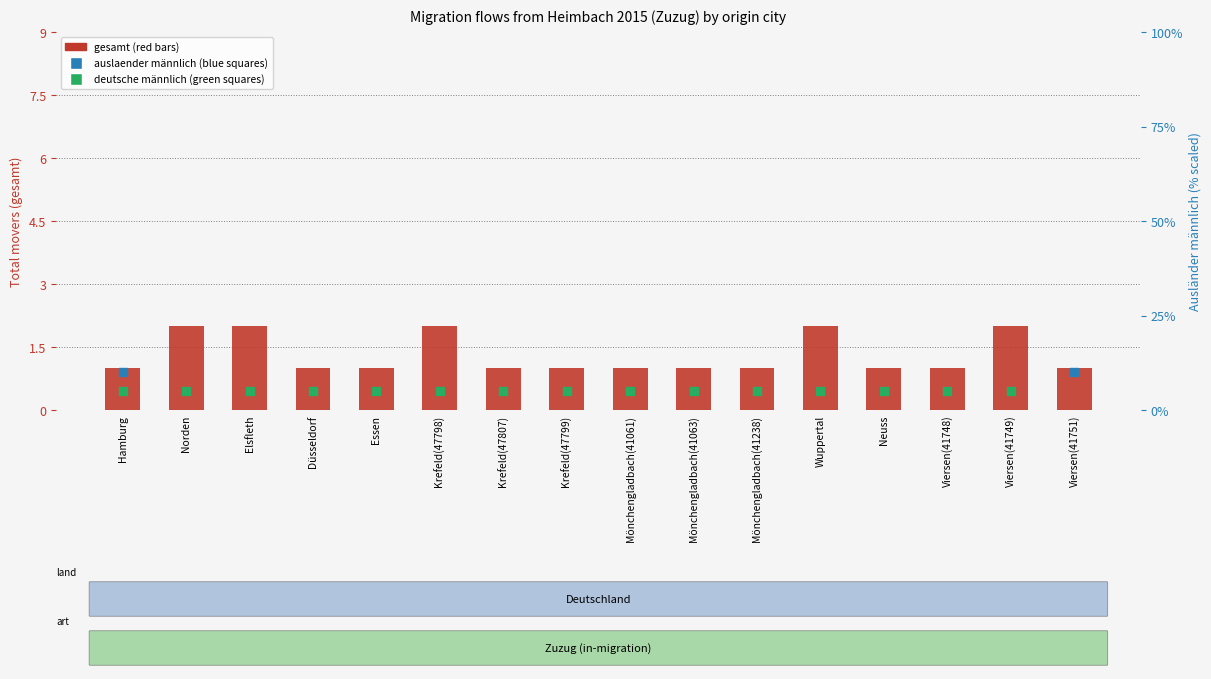

What are all the series names shown in the legend?

gesamt (total), auslaender männlich (scaled), deutsche männlich (scaled)